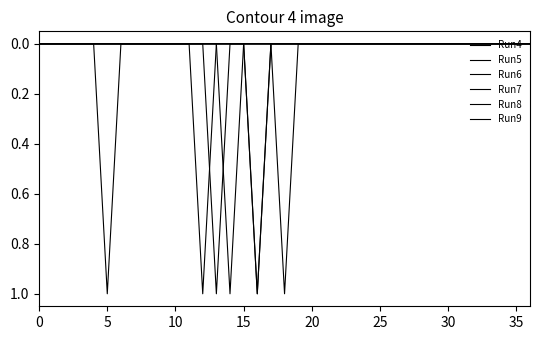

True or false: Run6 and Run4 cross at least once.

False